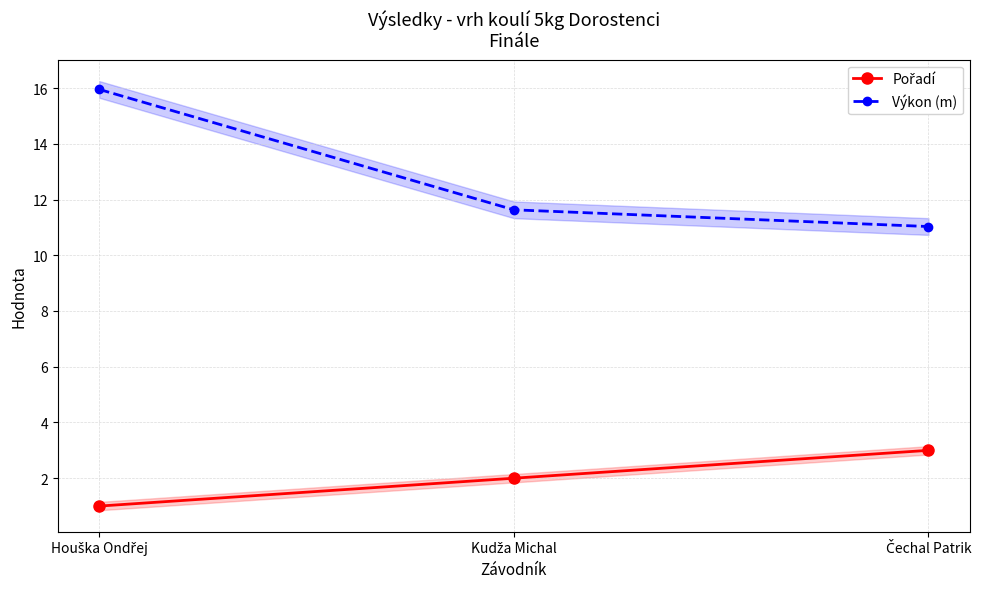

What is the difference between the maximum and minimum values in the Pořadí series?

2.0